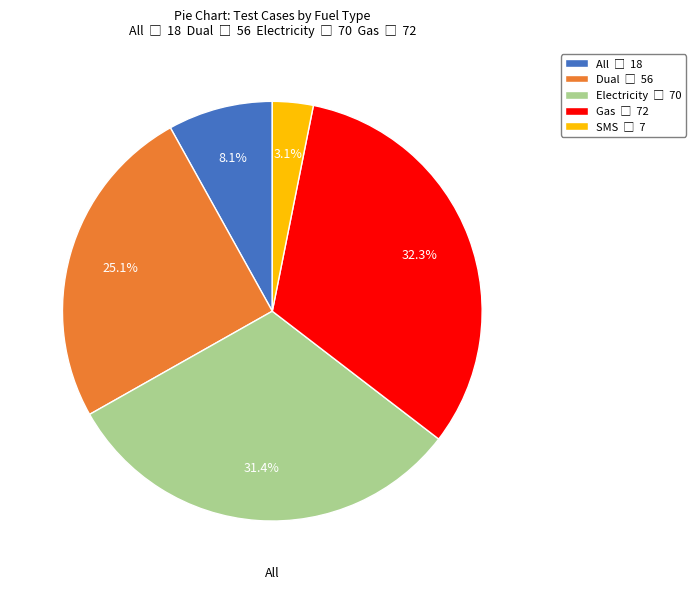

Is there a majority slice in this chart?

No